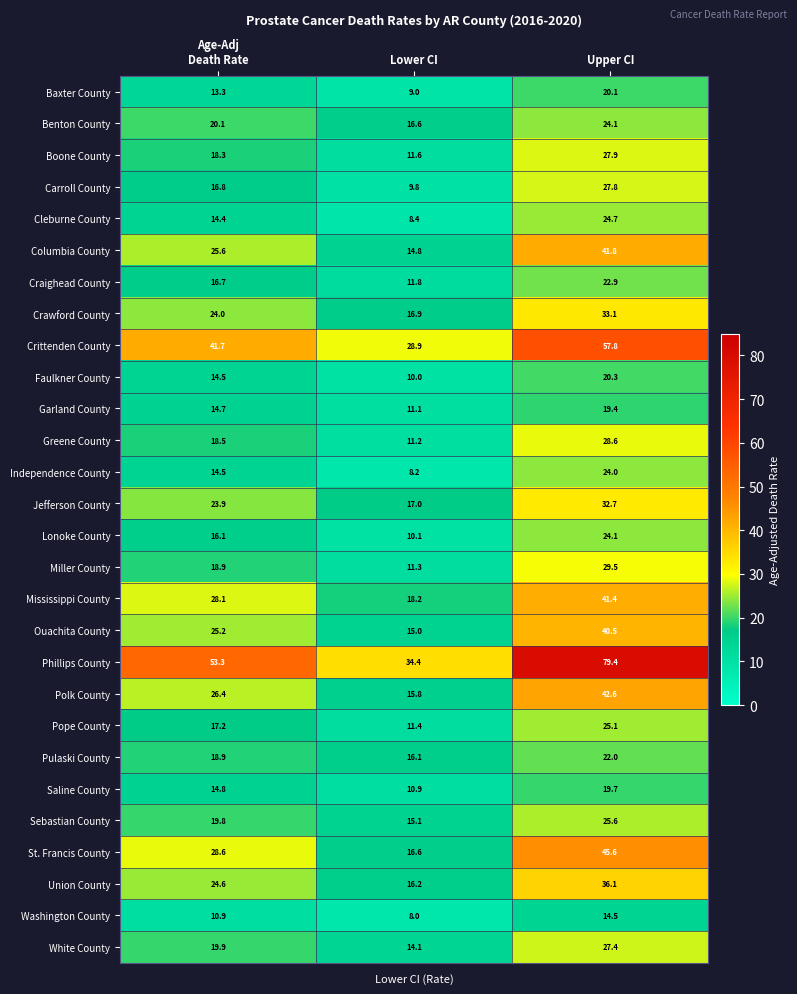

The value of Polk County at Lower CI is 15.8. True or false?

True